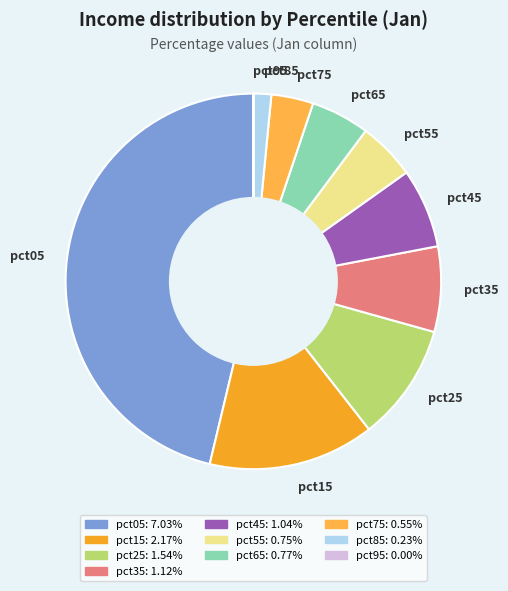

Do pct45 and pct05 together represent more than half of the pie?

Yes